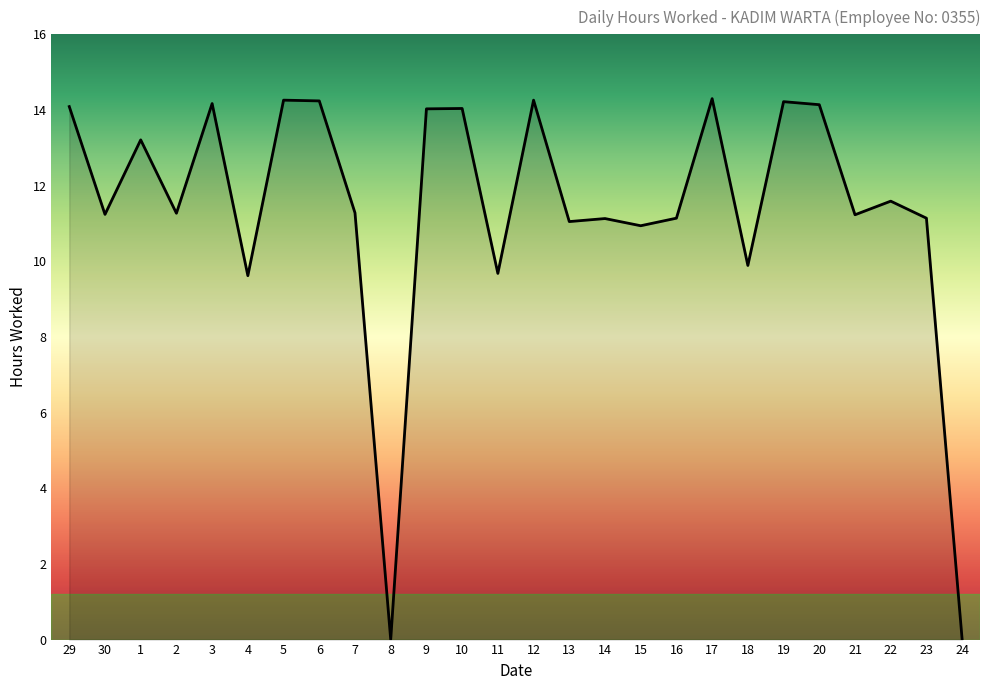

What is the difference between the maximum and minimum values?

14.3